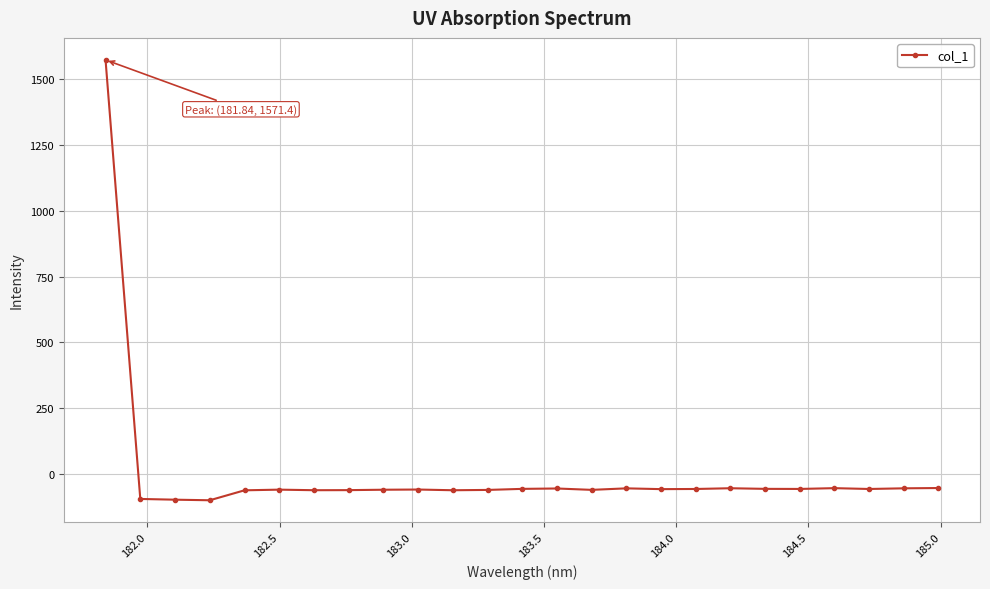

Does the chart display data point markers on the line(s)?

Yes